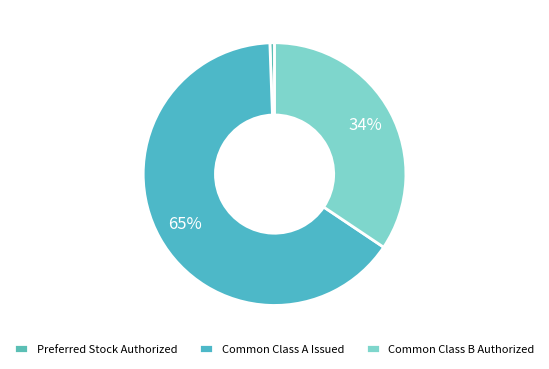

Does Preferred Stock Authorized represent more than half of the total?

No